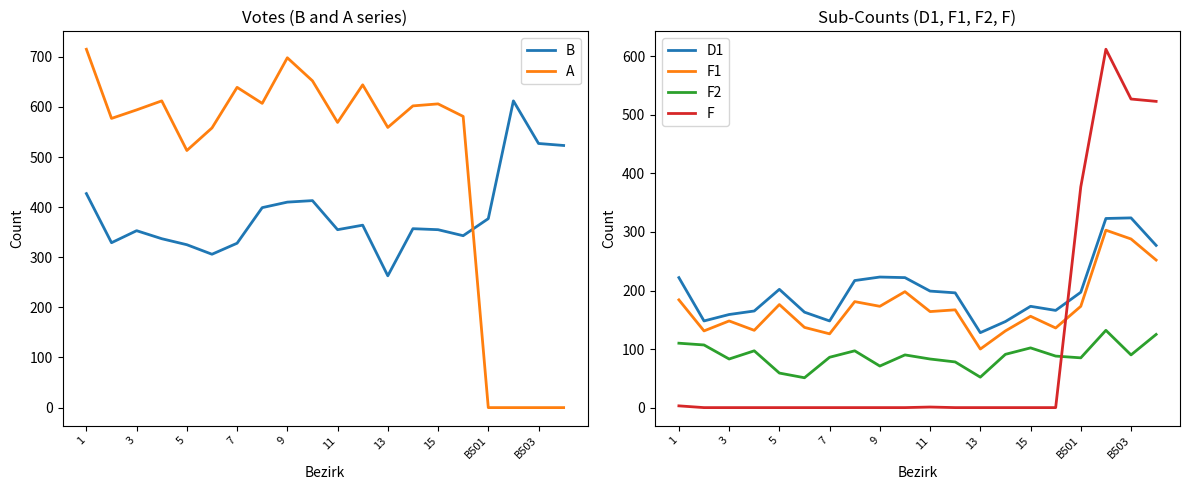

At how many categories does at least one series exceed 425?

19